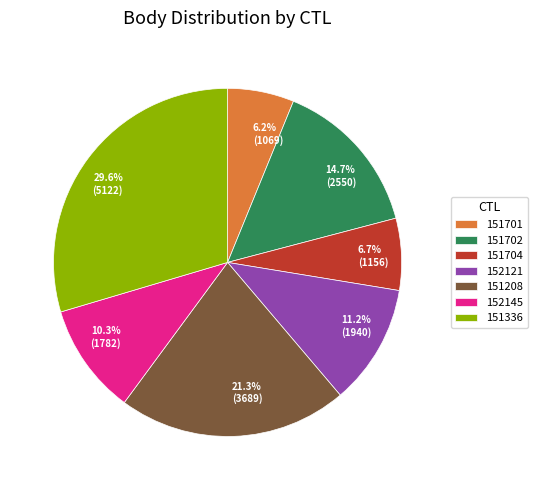

How much of the chart is everything except 152145?

89.7%